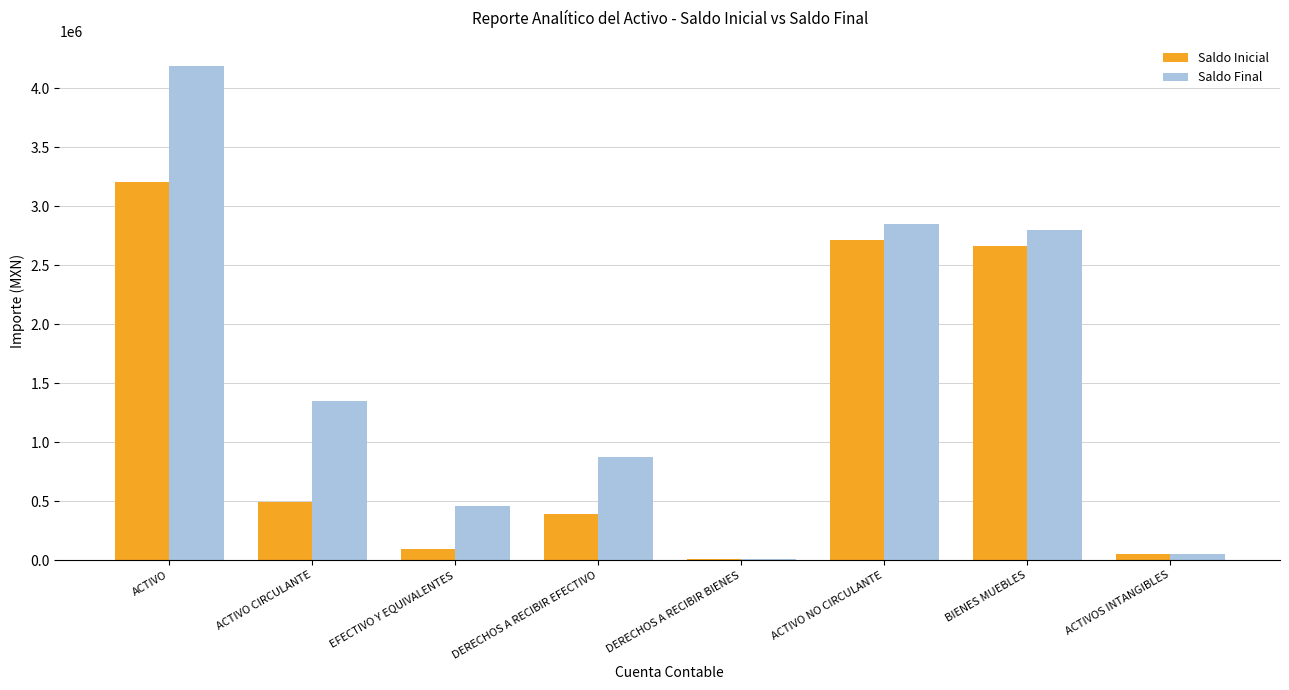

What is the total value across all series at ACTIVO?

7394439.3